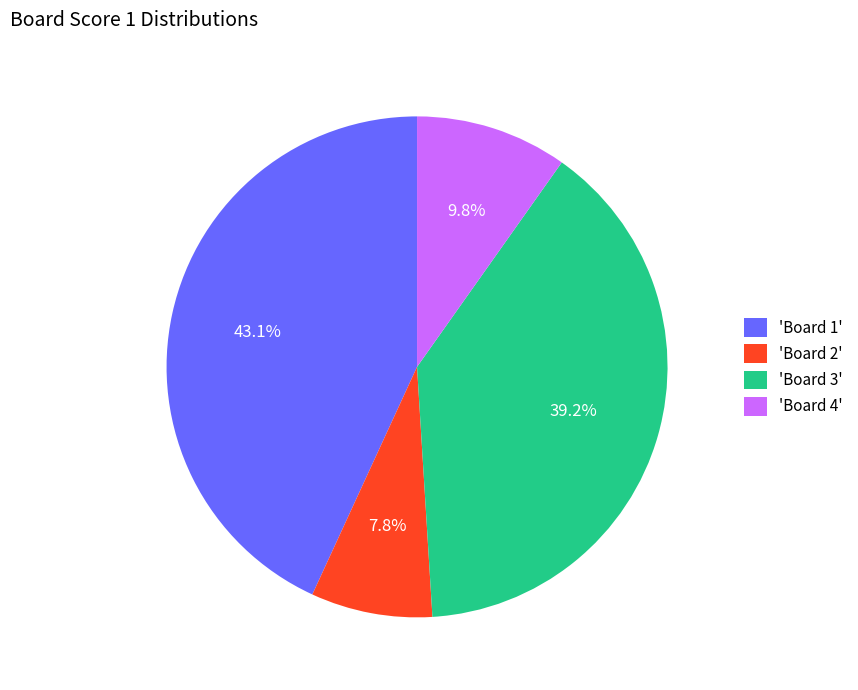

How many segments does this pie chart have?

4